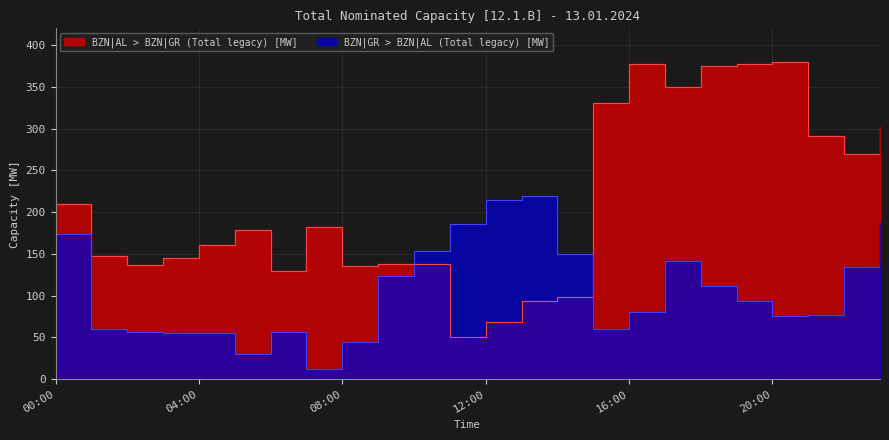

At which label does BZN|GR > BZN|AL (Total legacy) [MW] reach its minimum?

07:00-08:00